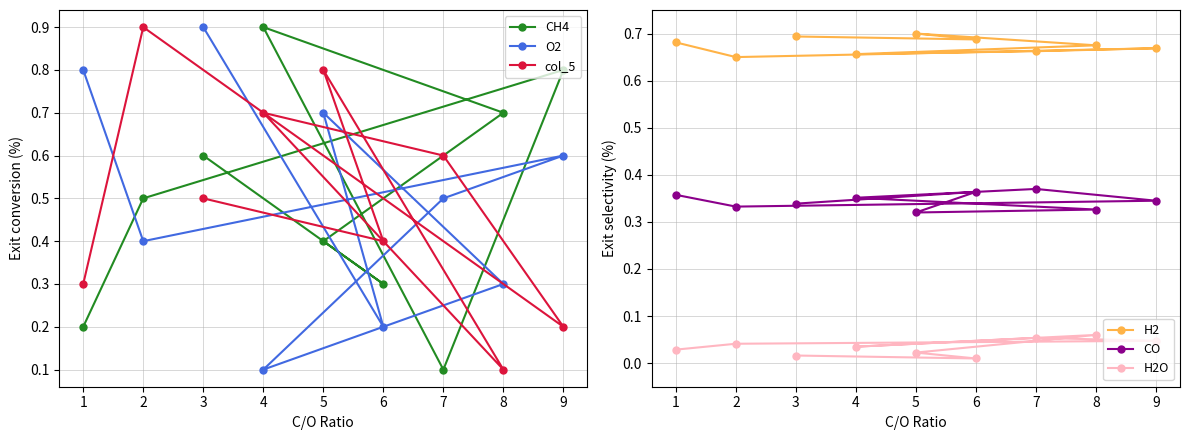

Reading left to right, what are all the values shown in this chart?

CH4: 0.2	0.5	0.8	0.1	0.9	0.7	0.4	0.3	0.6
O2: 0.8	0.4	0.6	0.5	0.1	0.3	0.7	0.2	0.9
col_5: 0.3	0.9	0.2	0.6	0.7	0.1	0.8	0.4	0.5
H2: 0.7	0.7	0.7	0.7	0.7	0.7	0.7	0.7	0.7
CO: 0.4	0.3	0.3	0.4	0.4	0.3	0.3	0.4	0.3
H2O: 0.0	0.0	0.0	0.1	0.0	0.1	0.0	0.0	0.0